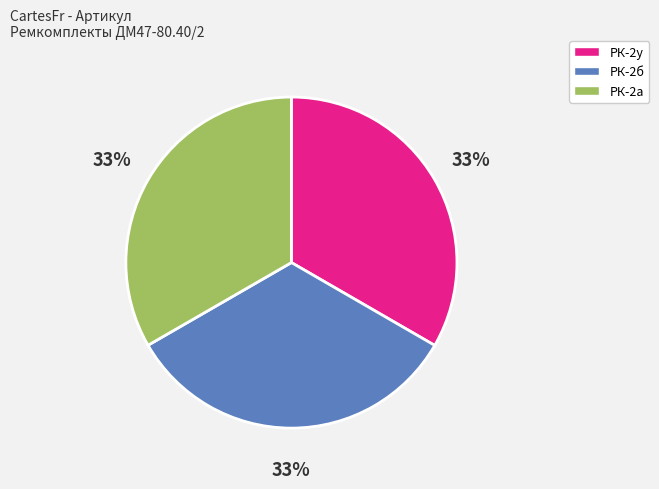

The РК-2б slice represents 18% of the pie. True or false?

False